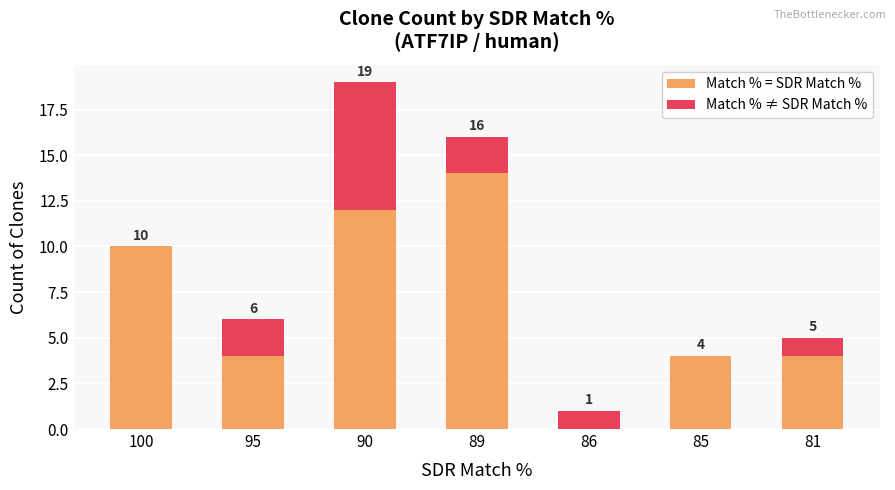

What are all the series names shown in the legend?

Match % = SDR Match %, Match % ≠ SDR Match %